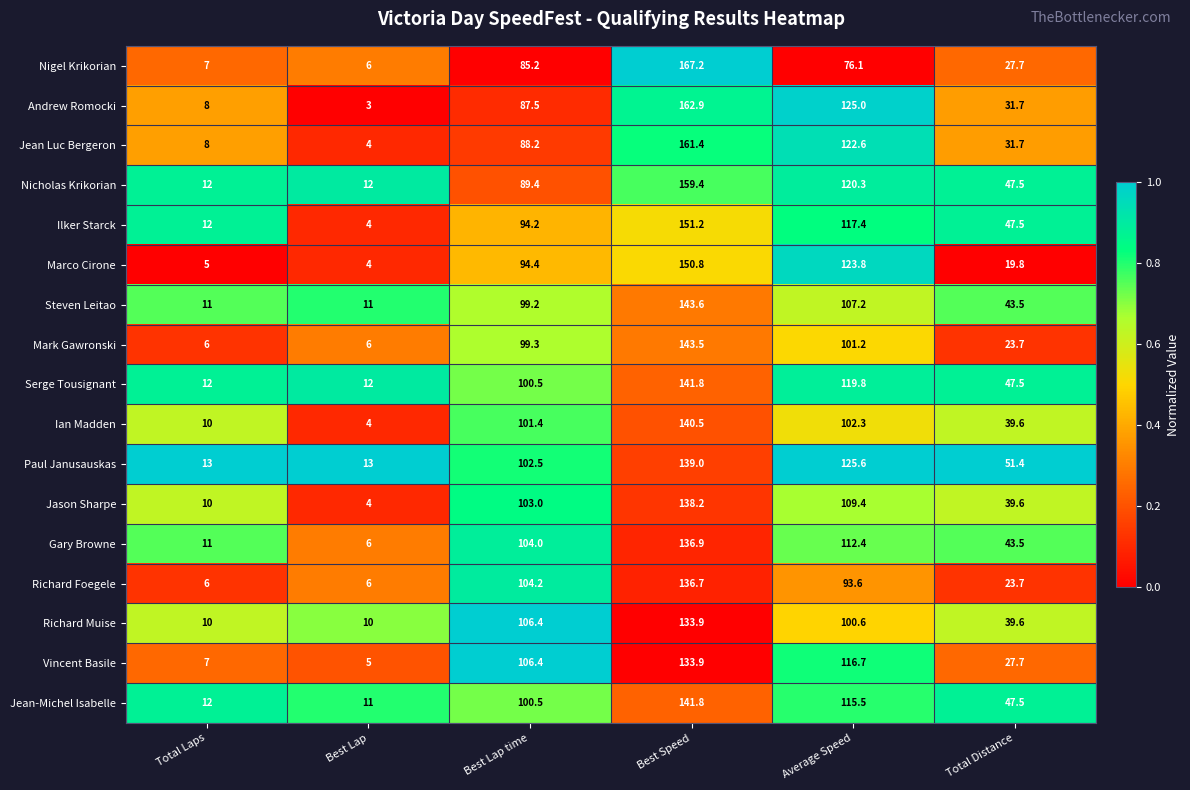

What is the spread (max minus min) of values at Total Laps?

8.0